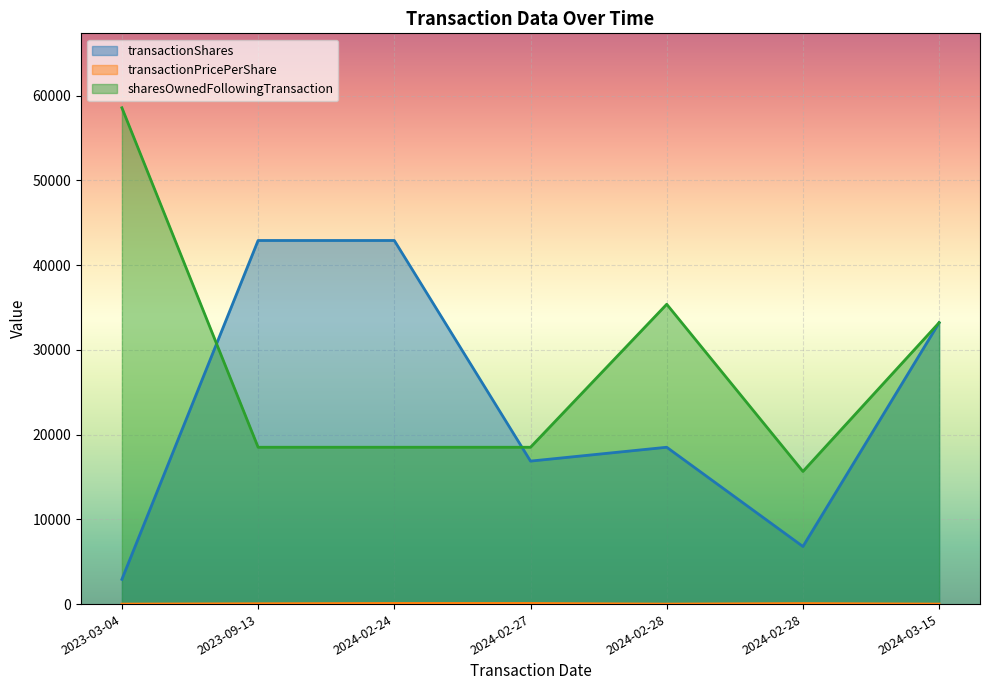

How many lines are shown in the chart?

3